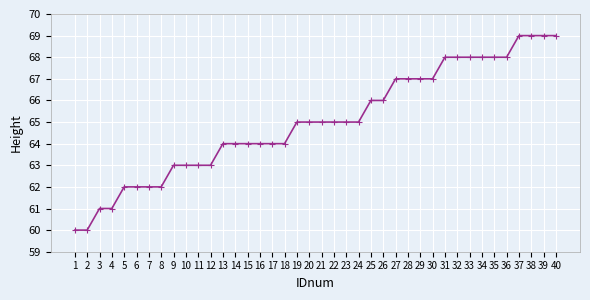

What is the smallest value displayed?

60